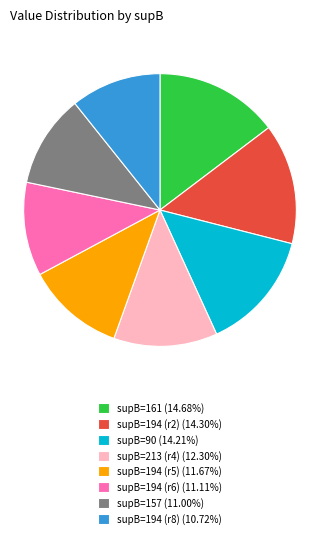

Combined, do supB=194 (r2) (14.30%) and supB=194 (r8) (10.72%) account for over 50%?

No